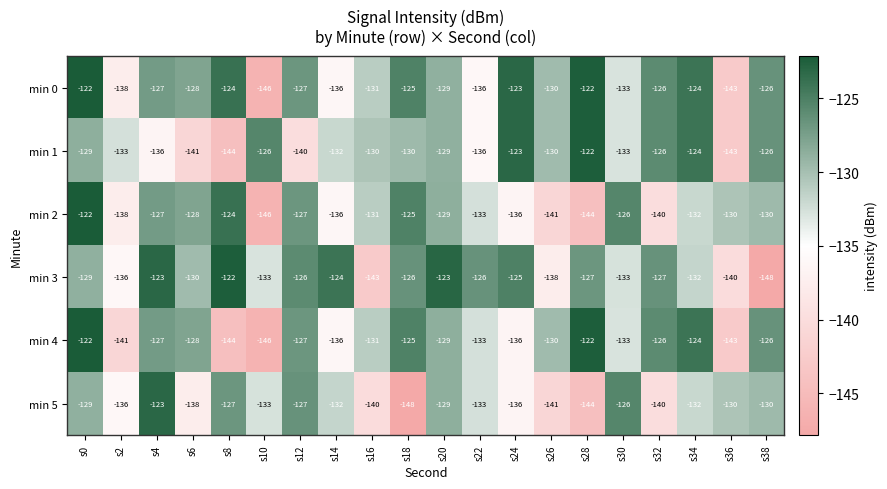

What is the total value across all series at s4?

-763